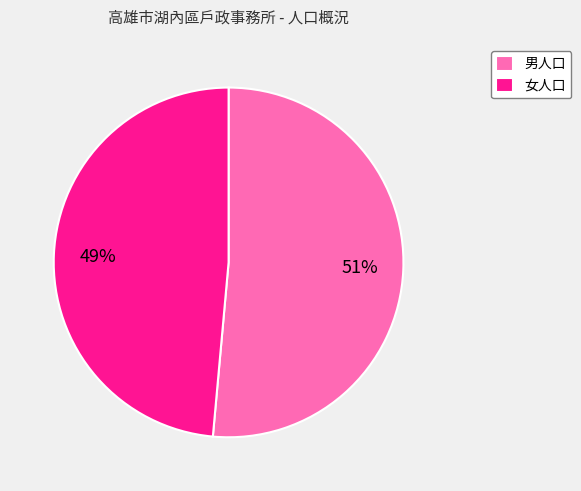

Does 女人口 account for over 50% of the chart?

No